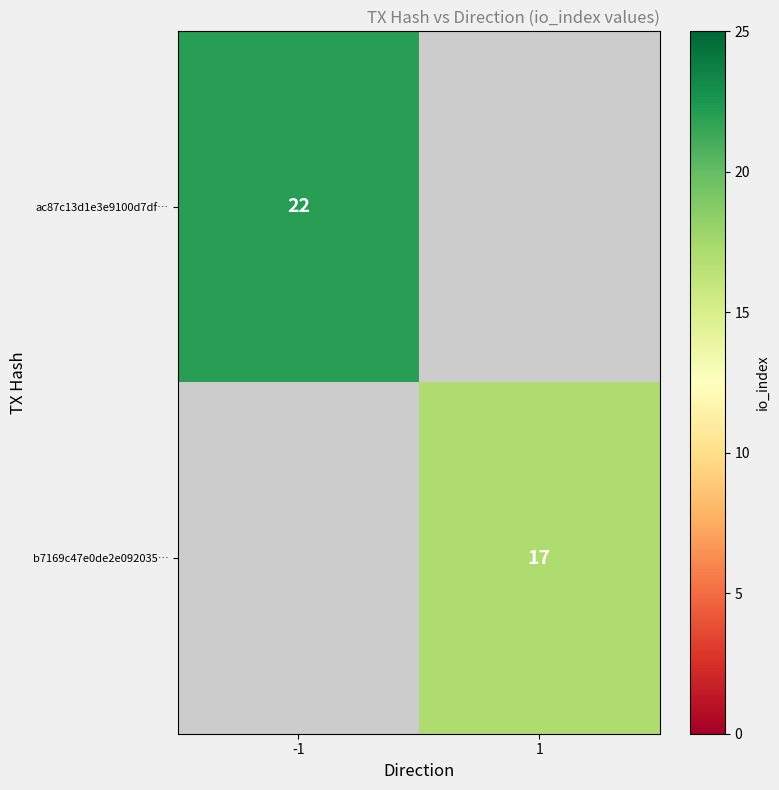

How many distinct data groups are displayed?

2